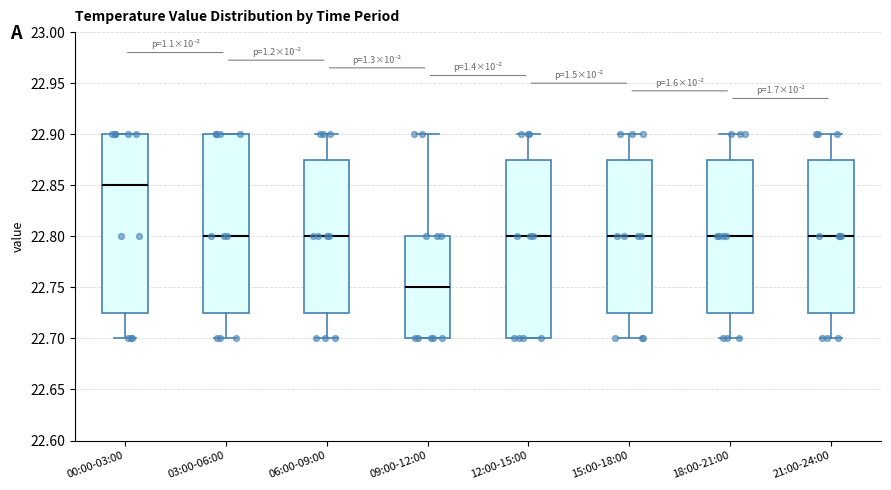

Which box has the highest median line?

00:00-03:00